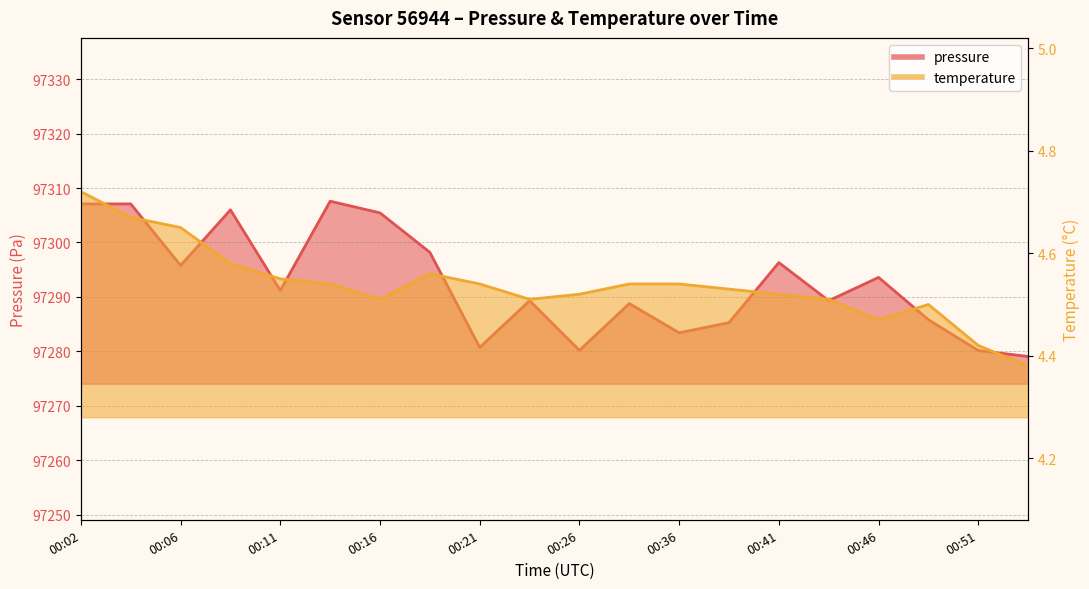

Rank the series by their maximum value, from highest to lowest.

pressure, temperature